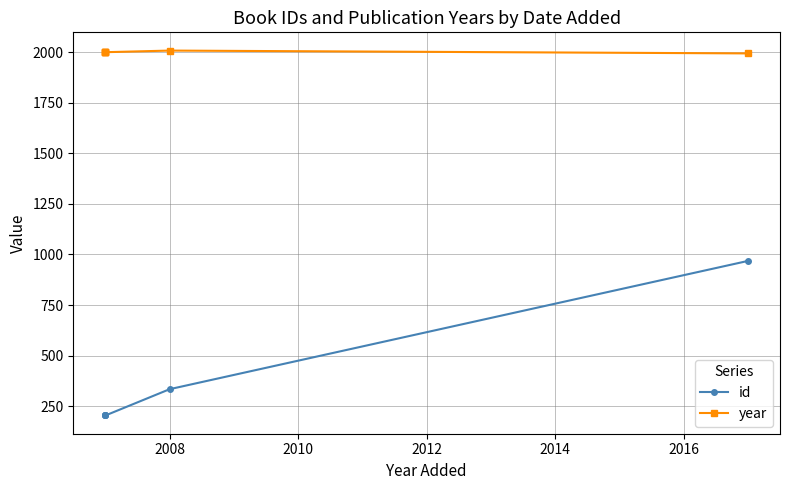

True or false: year and id cross at least once.

False